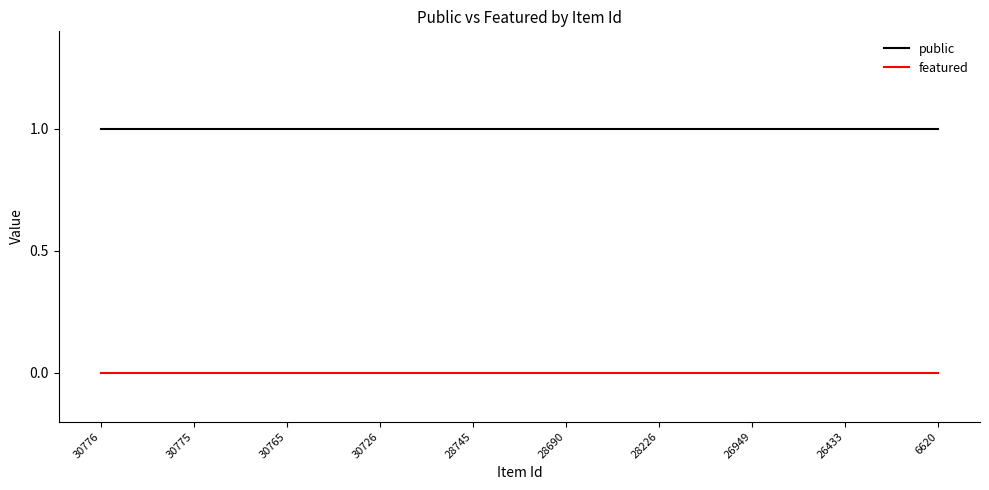

Is the value of featured at 30726 greater than the value of public at 30775?

No